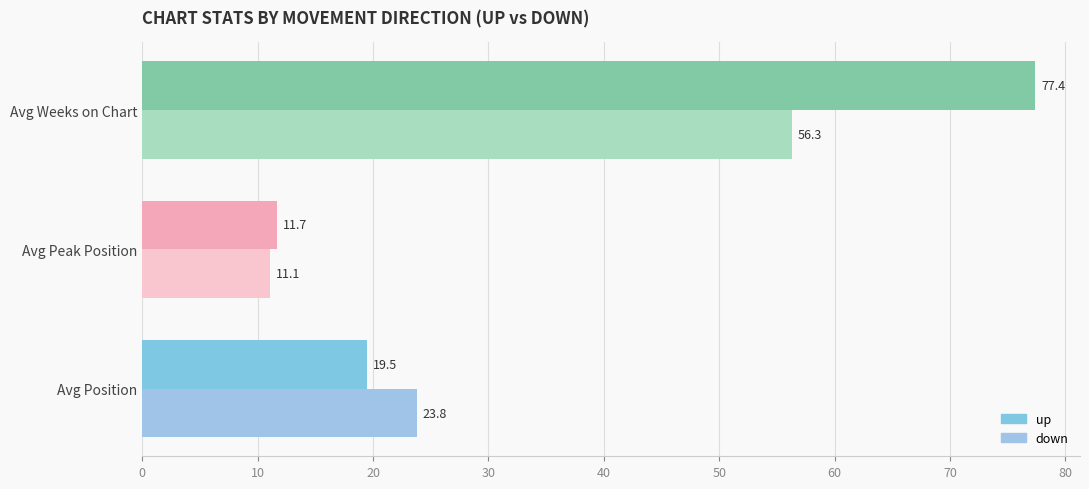

How many distinct data groups are displayed?

2